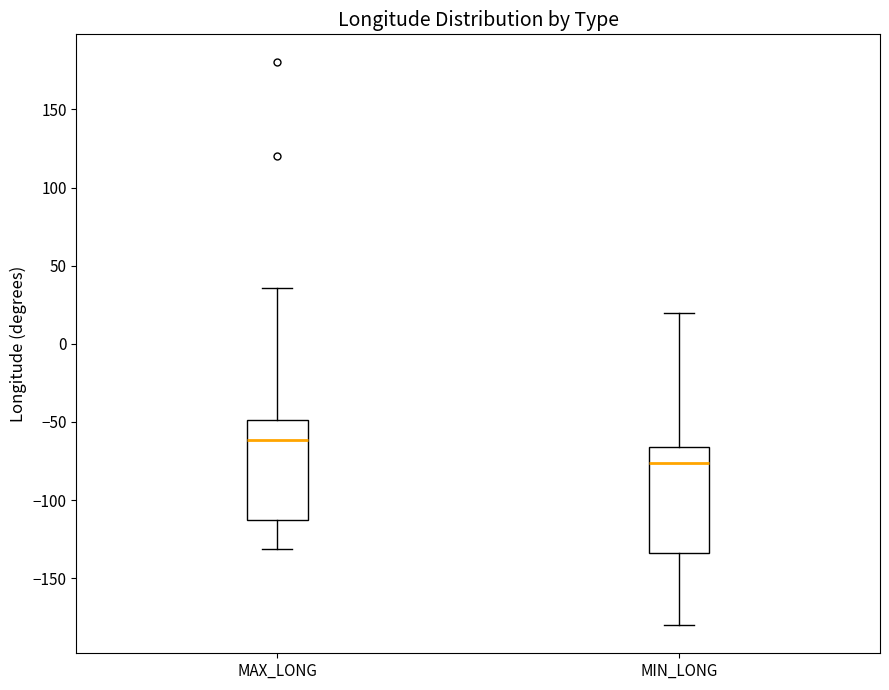

Where does the lower whisker of the box for MIN_LONG end on the y-axis? The values are not printed on the chart, so give them approximately, as read against the axis.

-180